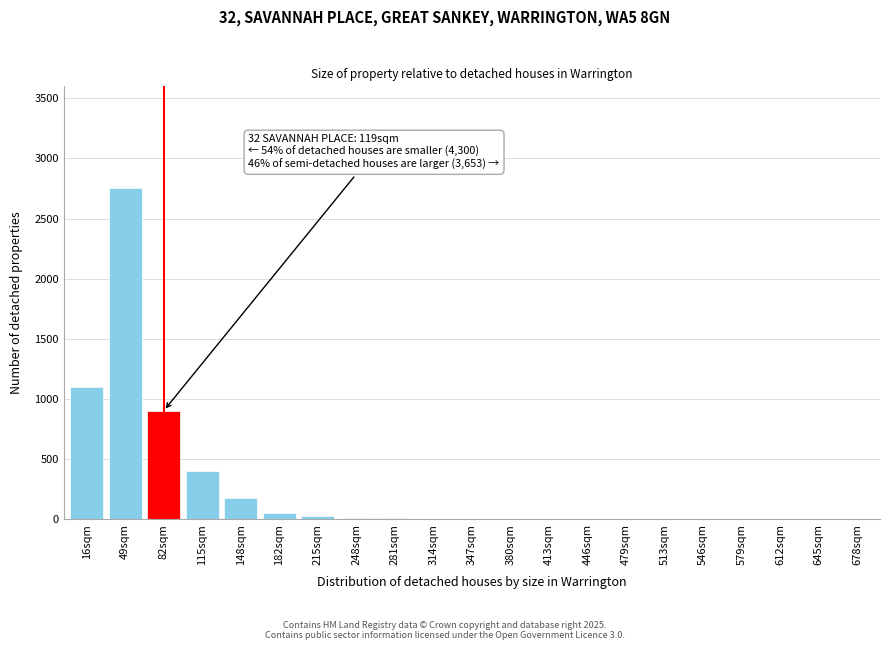

What is the sum of all values?

5418